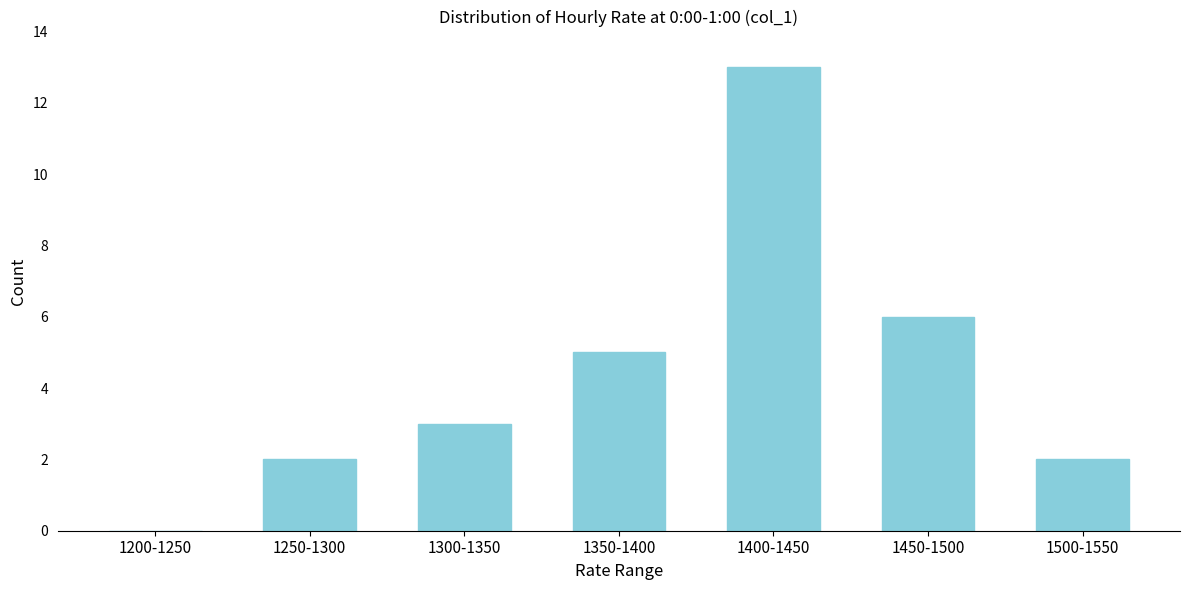

Reading left to right, what are all the values shown in this chart?

1200-1250=0	1250-1300=2	1300-1350=3	1350-1400=5	1400-1450=13	1450-1500=6	1500-1550=2